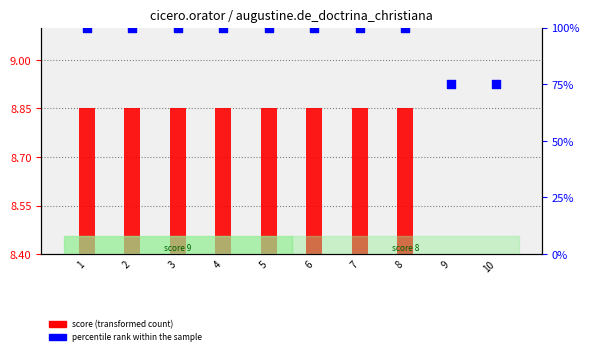

What are all the series names shown in the legend?

score (transformed count), percentile rank within the sample